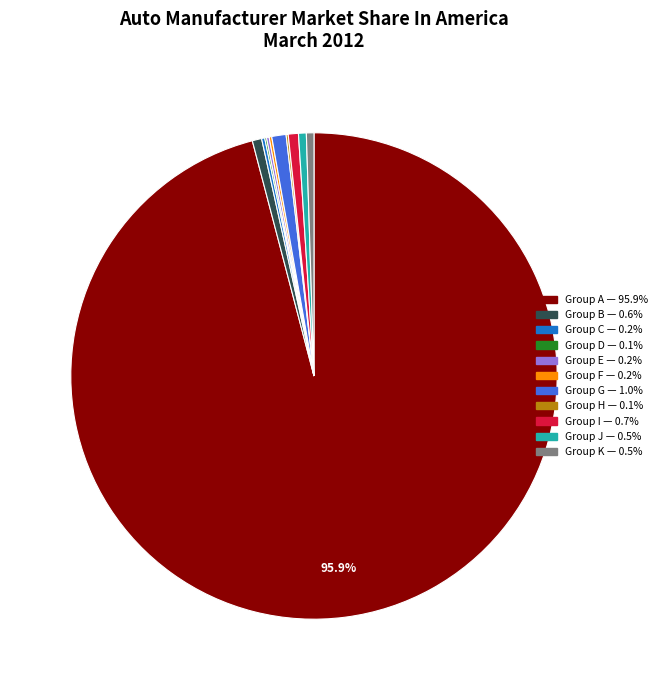

Is there a majority slice in this chart?

Yes